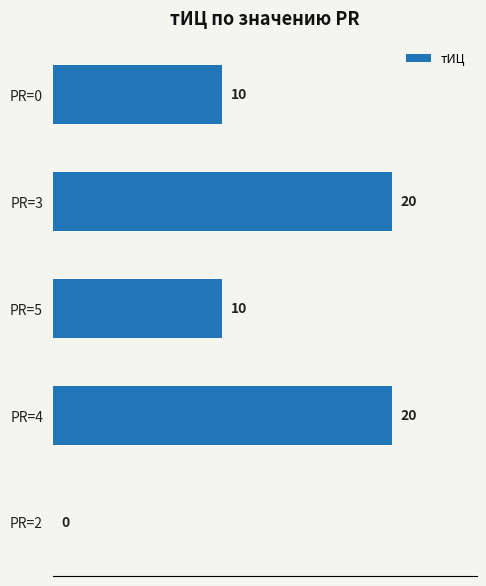

True or false: the data shows 5 at PR=0.

False